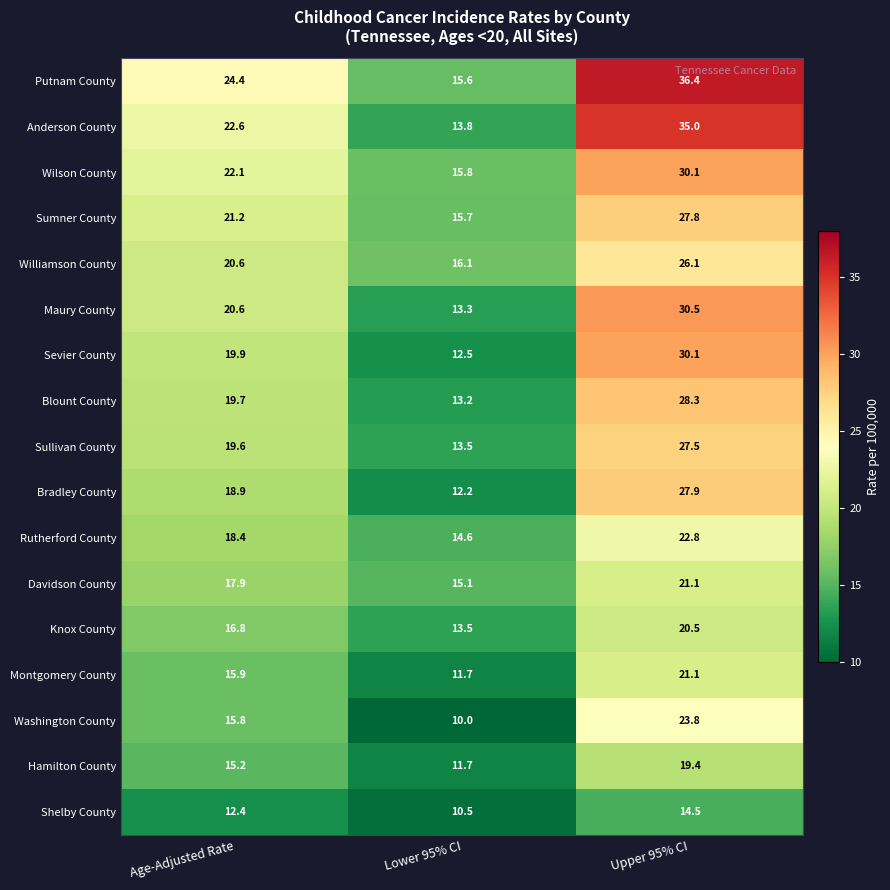

Count the number of data series in this chart.

17